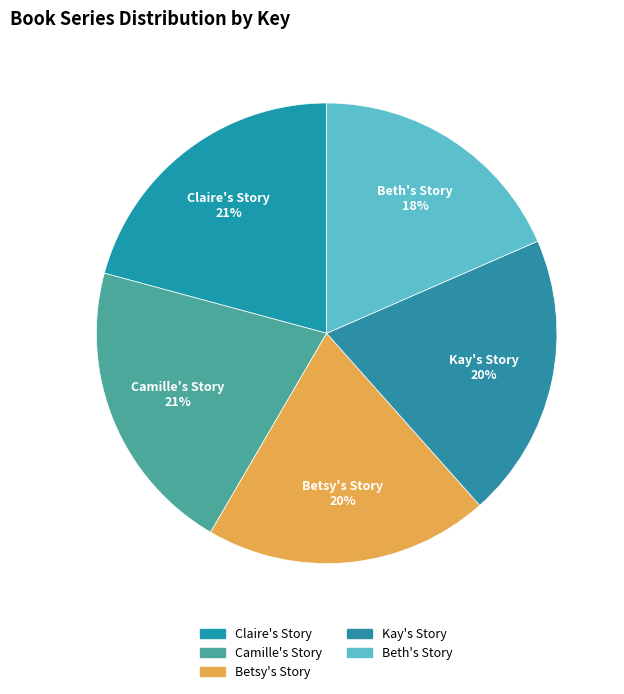

Is it true that Kay's Story is 20% of the pie?

True